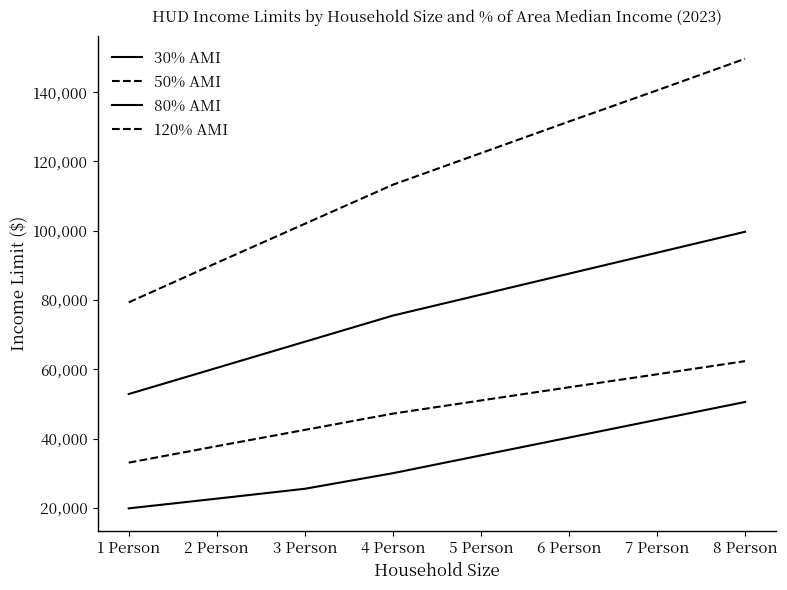

What is the value of the 50% AMI point at the 8th from the left?

62350